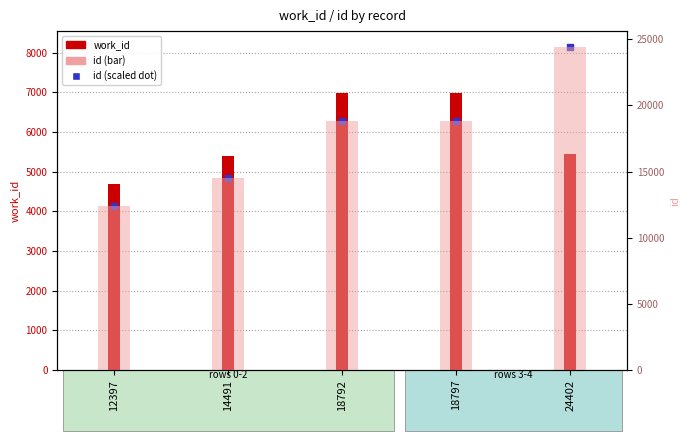

Which series has the widest spread of Y values?

id